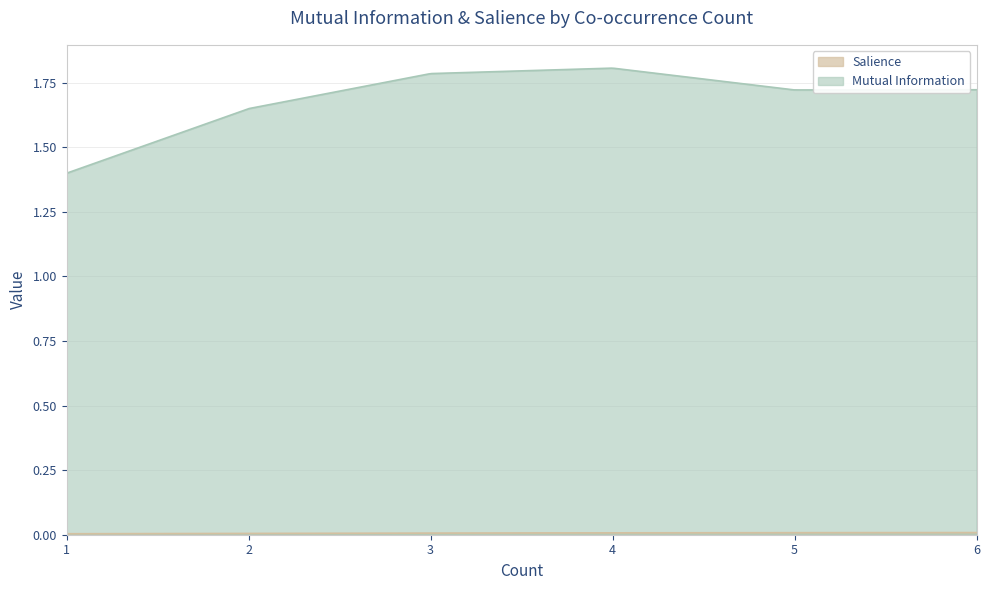

What is the difference between the maximum and minimum values in the Mutual Information series?

0.4